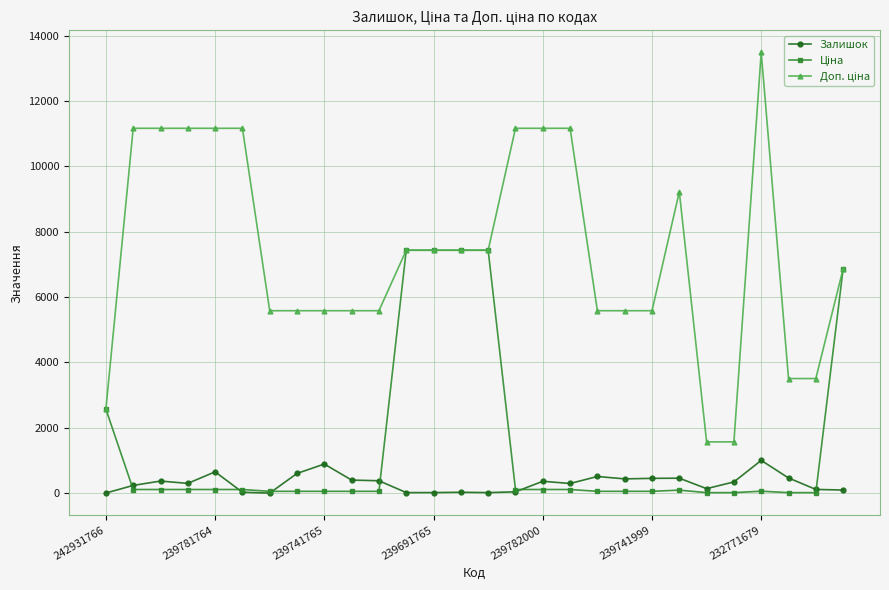

True or false: Залишок has more than 0 points higher than both neighbors.

True